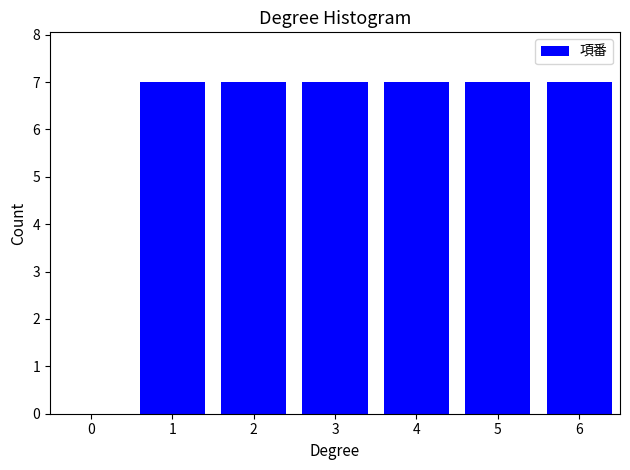

What is the height of the bar covering 2.5 to 3.5 on the x-axis? The values are not printed on the chart, so give them approximately, as read against the axis.

7